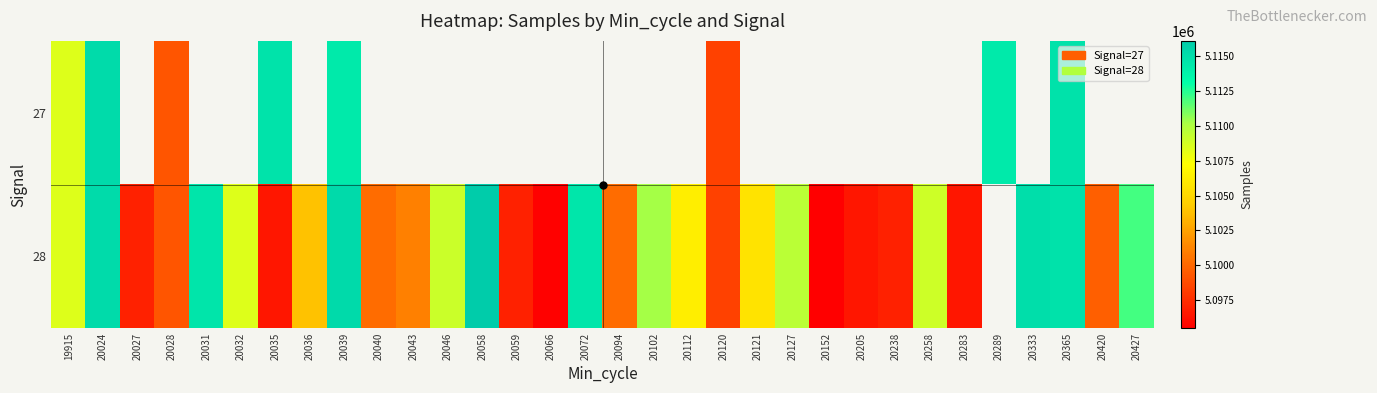

Which series has the largest range (max minus min)?

28